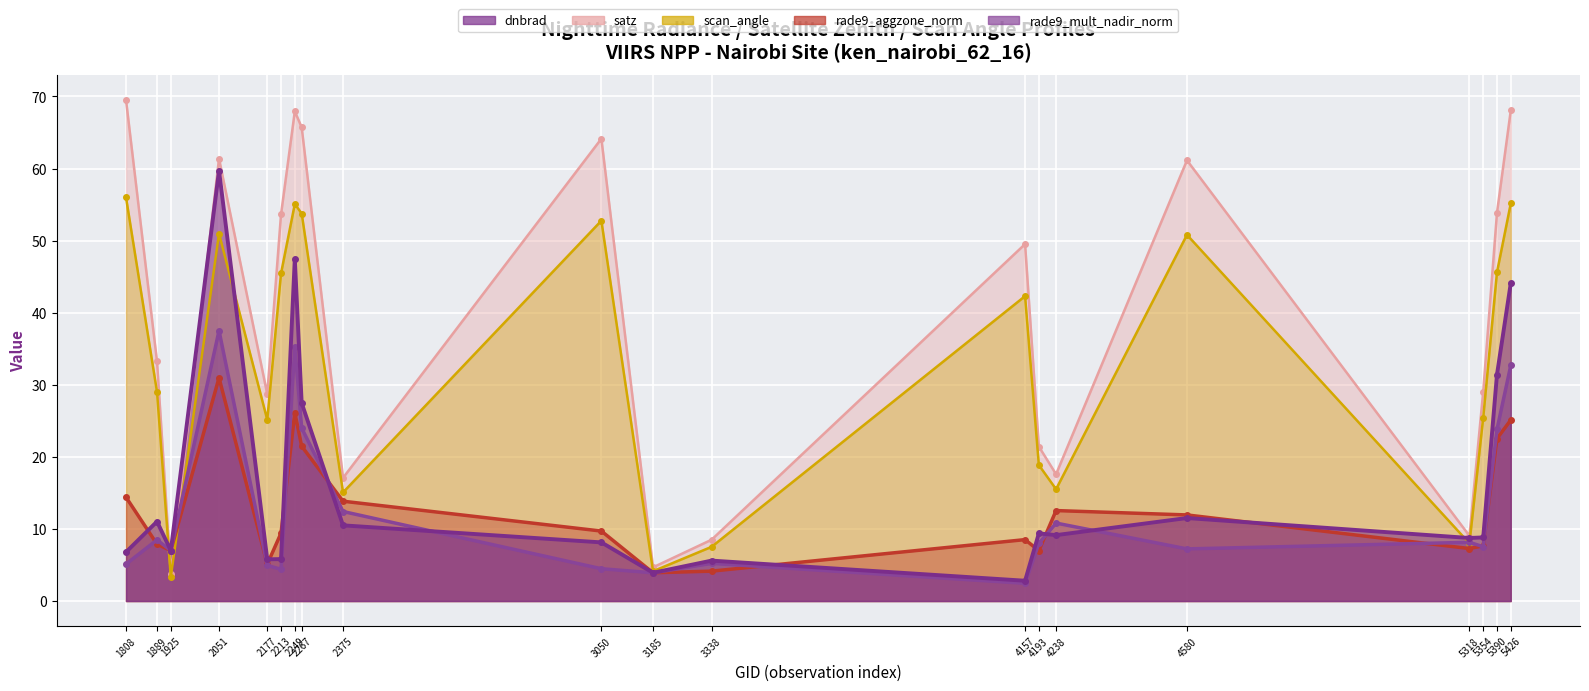

What is the value of the rade9_mult_nadir_norm point at the 4th from the left?

37.5